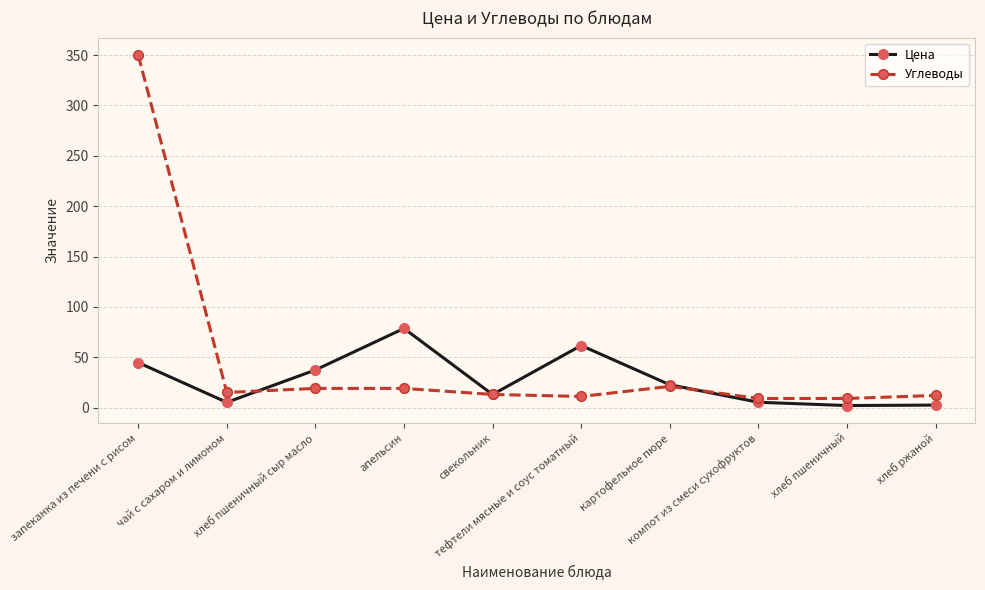

What is the label of the 10th point from the left?

хлеб ржаной